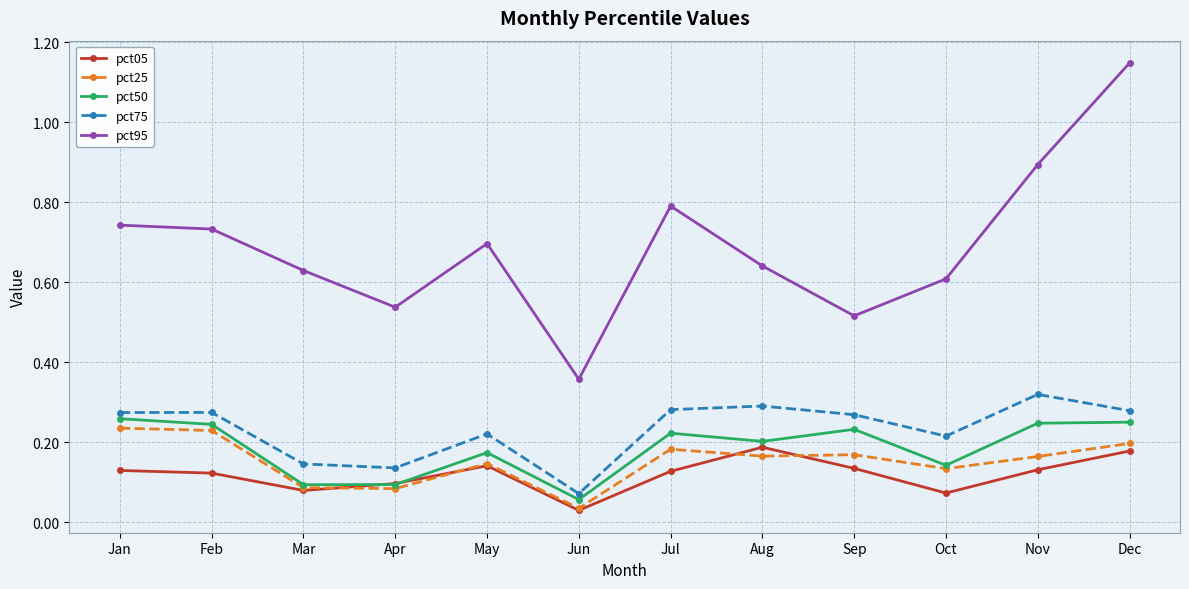

Where is the first local minimum for pct95?

Apr